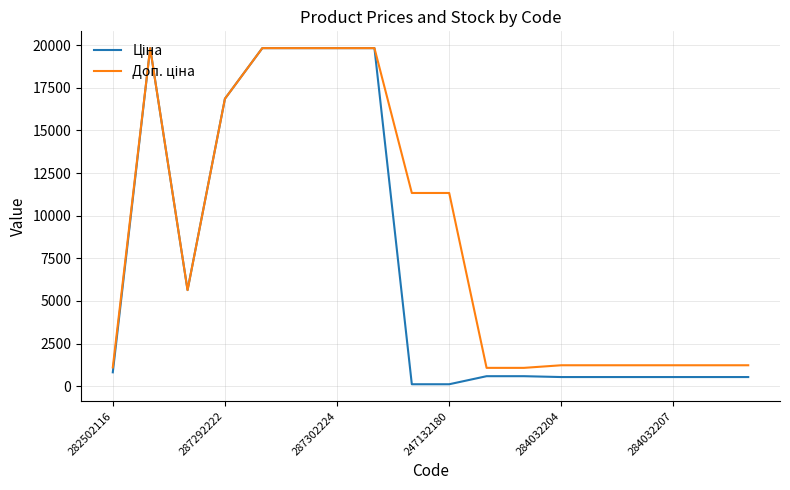

What is the greatest value displayed?

19831.1